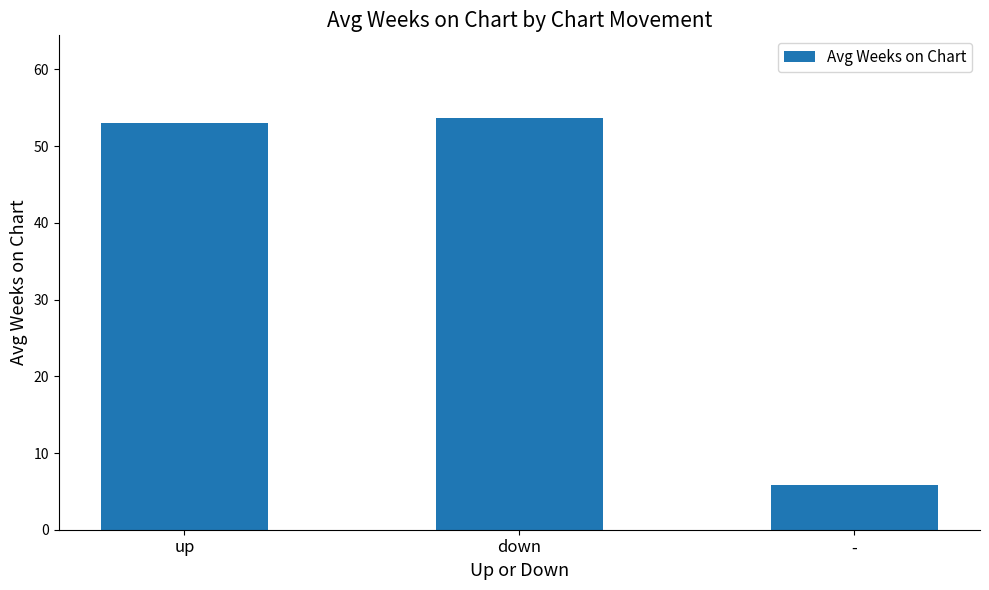

The value at up is 82.7. True or false?

False